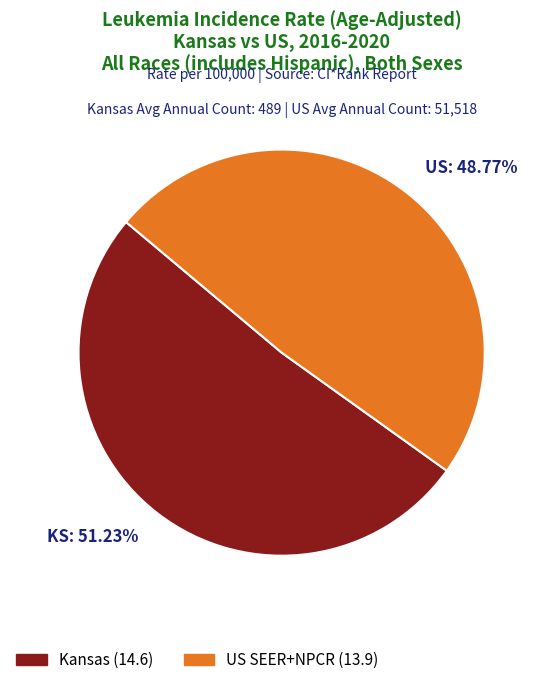

Does any single category account for the majority?

Yes